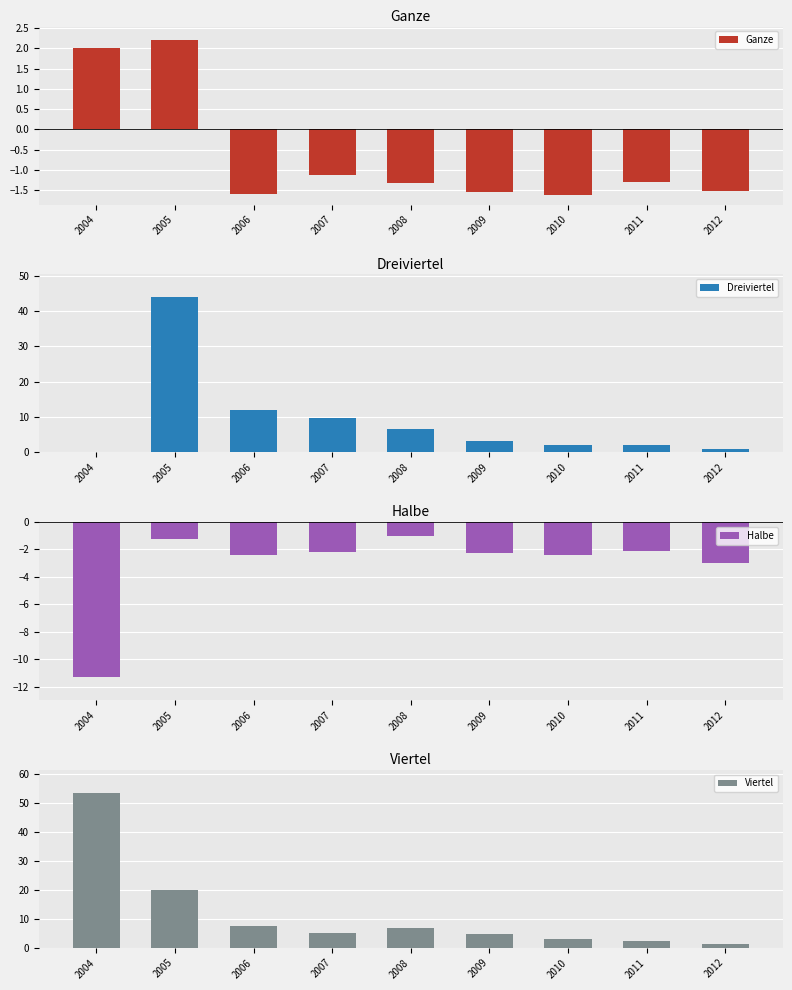

Which series changed the most between 2004 and 2005?

Dreiviertel